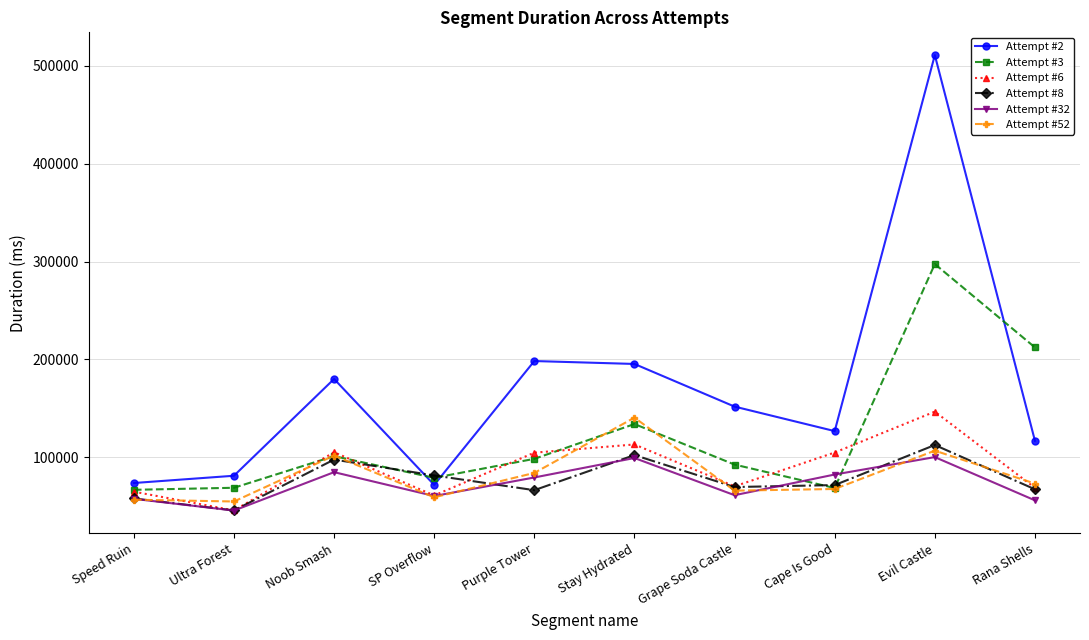

Is the value of Attempt #3 at Stay Hydrated greater than the value of Attempt #52 at Evil Castle?

Yes